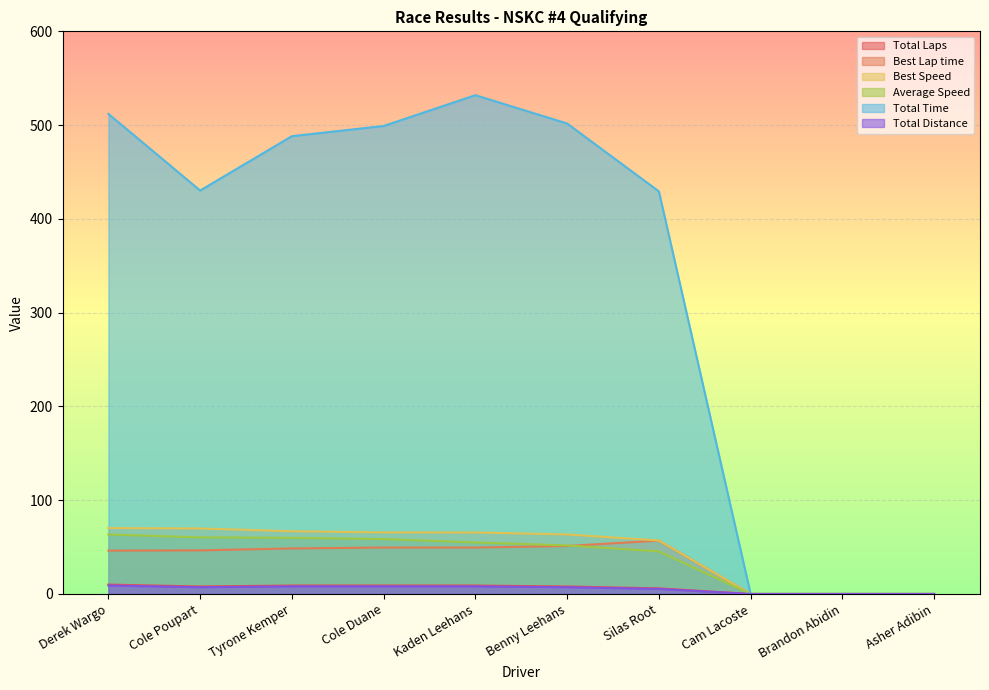

True or false: Total Laps has a value of 0.0 at Brandon Abidin.

True